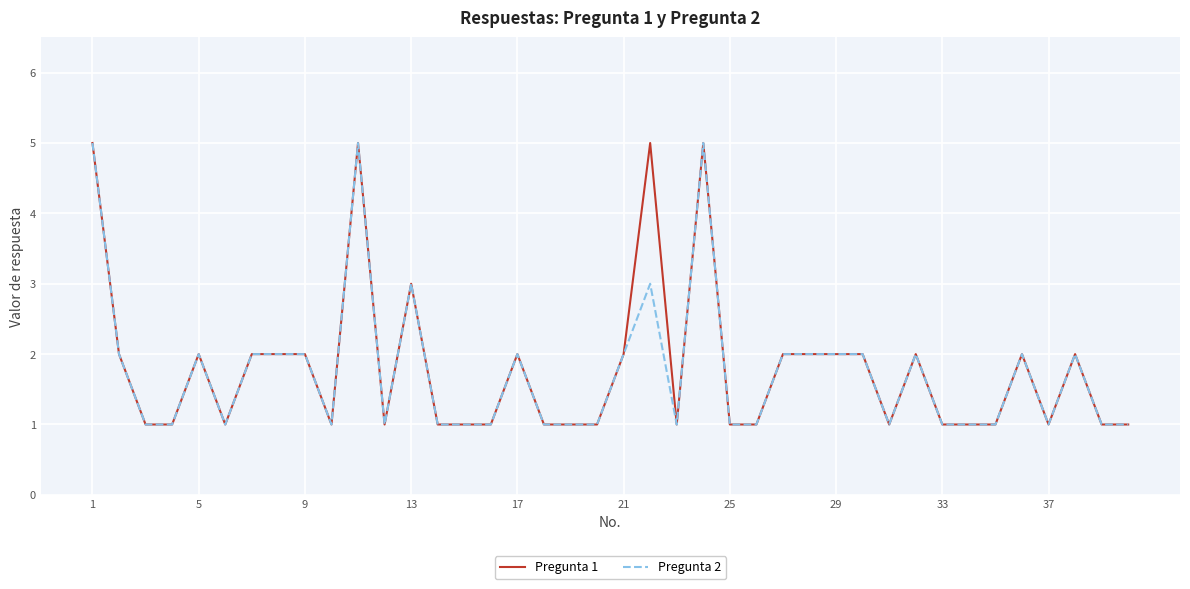

At which category is the sum across all series the highest?

1